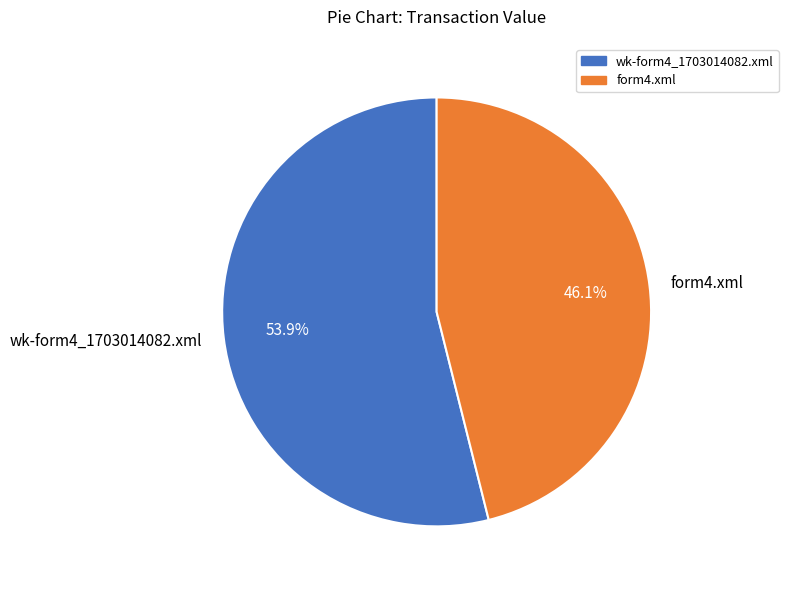

What is the ratio of the value at wk-form4_1703014082.xml to the value at form4.xml?

1.2